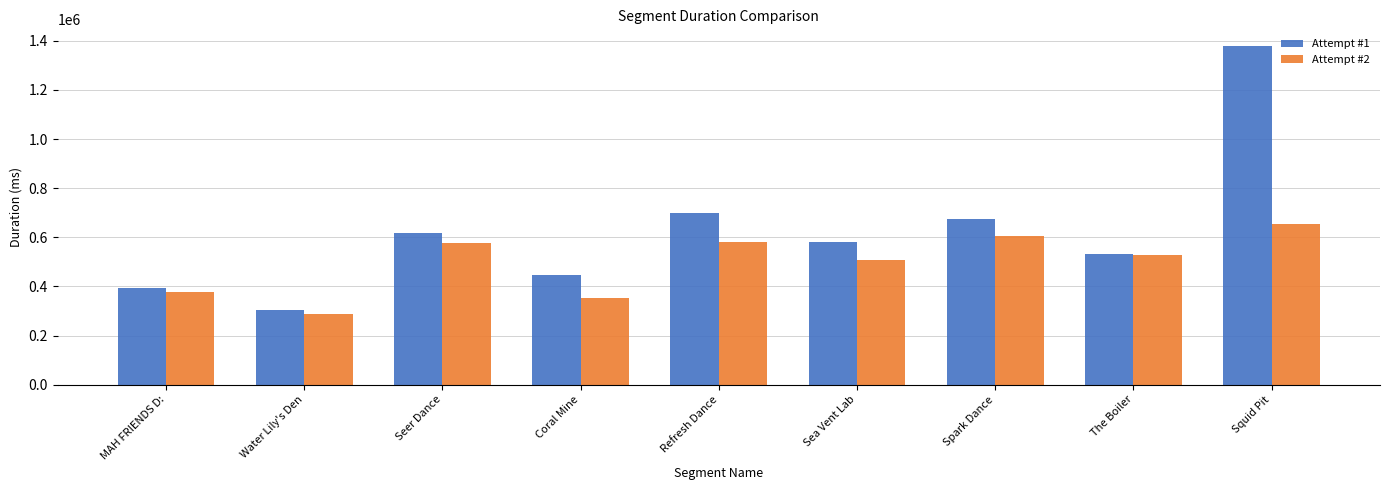

Which series has the largest range (max minus min)?

Attempt #1